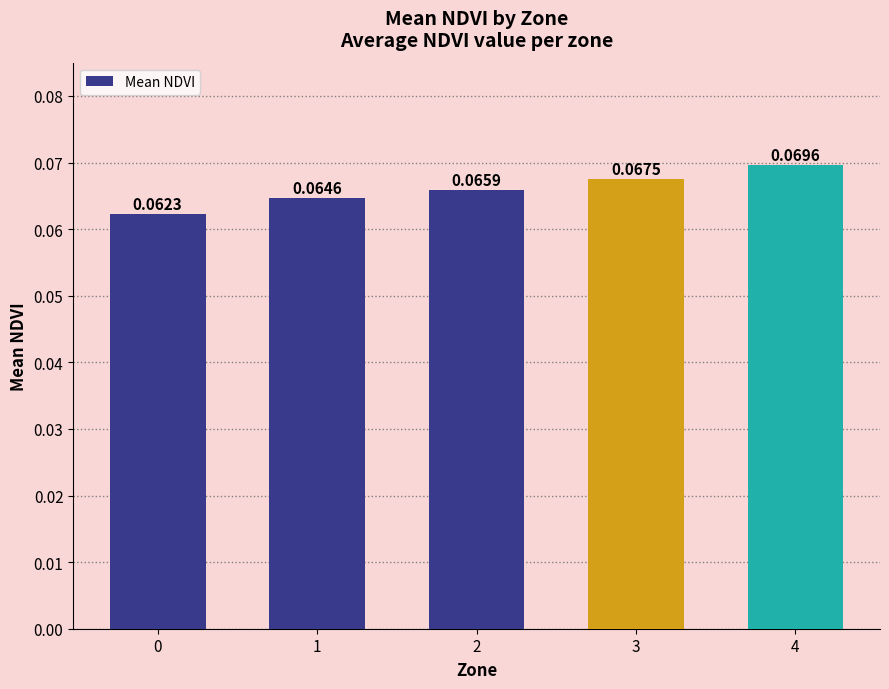

Count the values in the range 0 to 1.

5